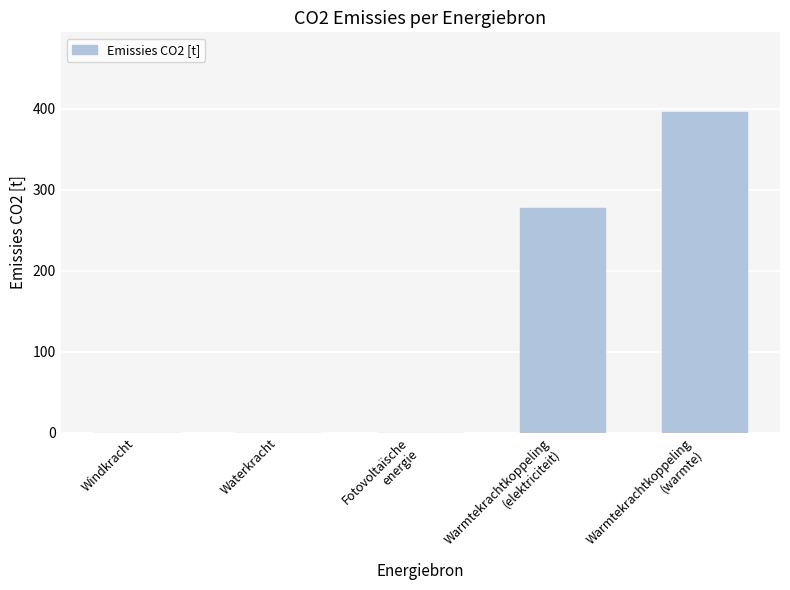

Between Warmtekrachtkoppeling
(warmte) and Waterkracht, which is larger?

Warmtekrachtkoppeling
(warmte)